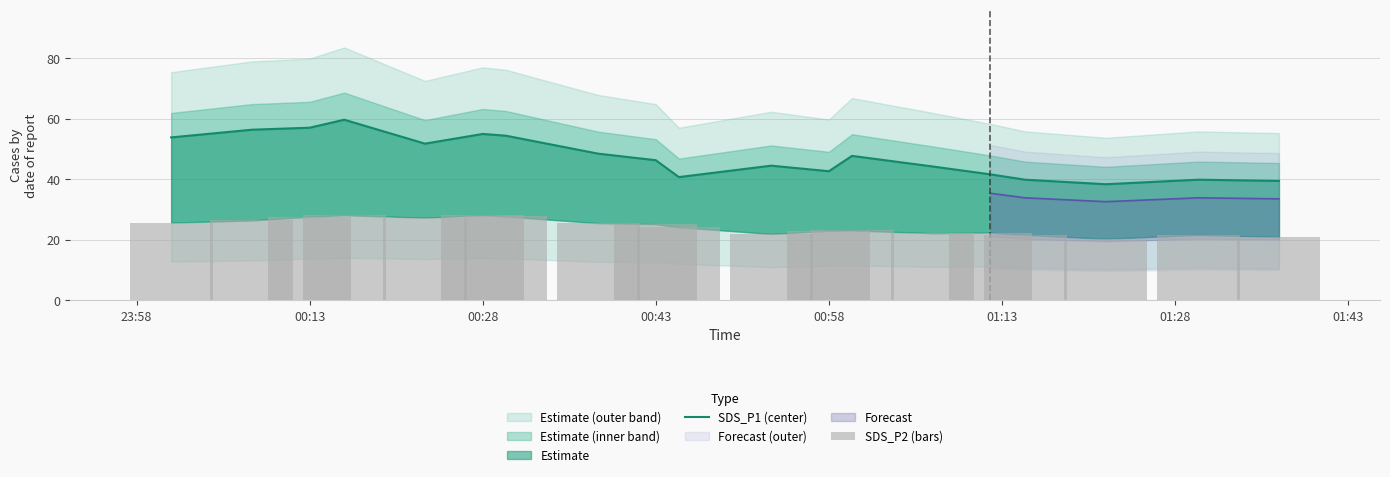

How many groups of bars are there?

19